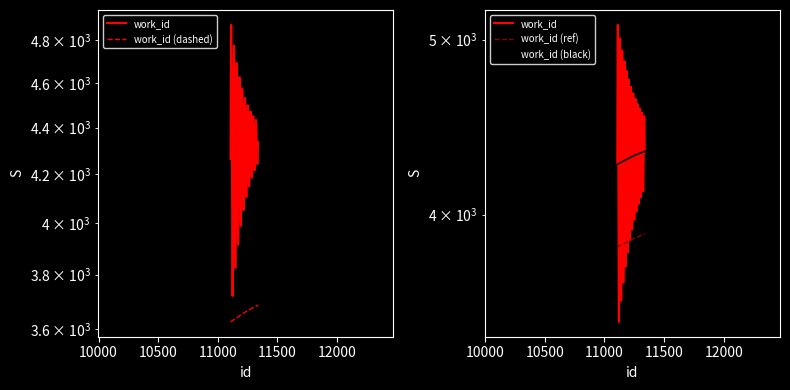

What is the difference between the maximum and minimum values?

72